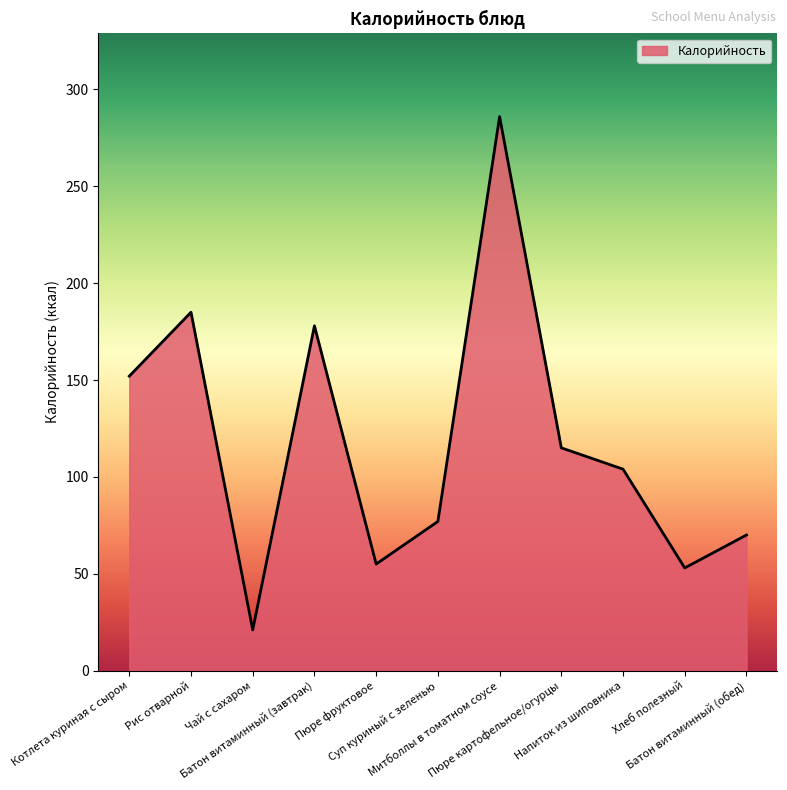

Reading left to right, extract all data points from this chart.

152	185	21	178	55	77	286	115	104	53	70